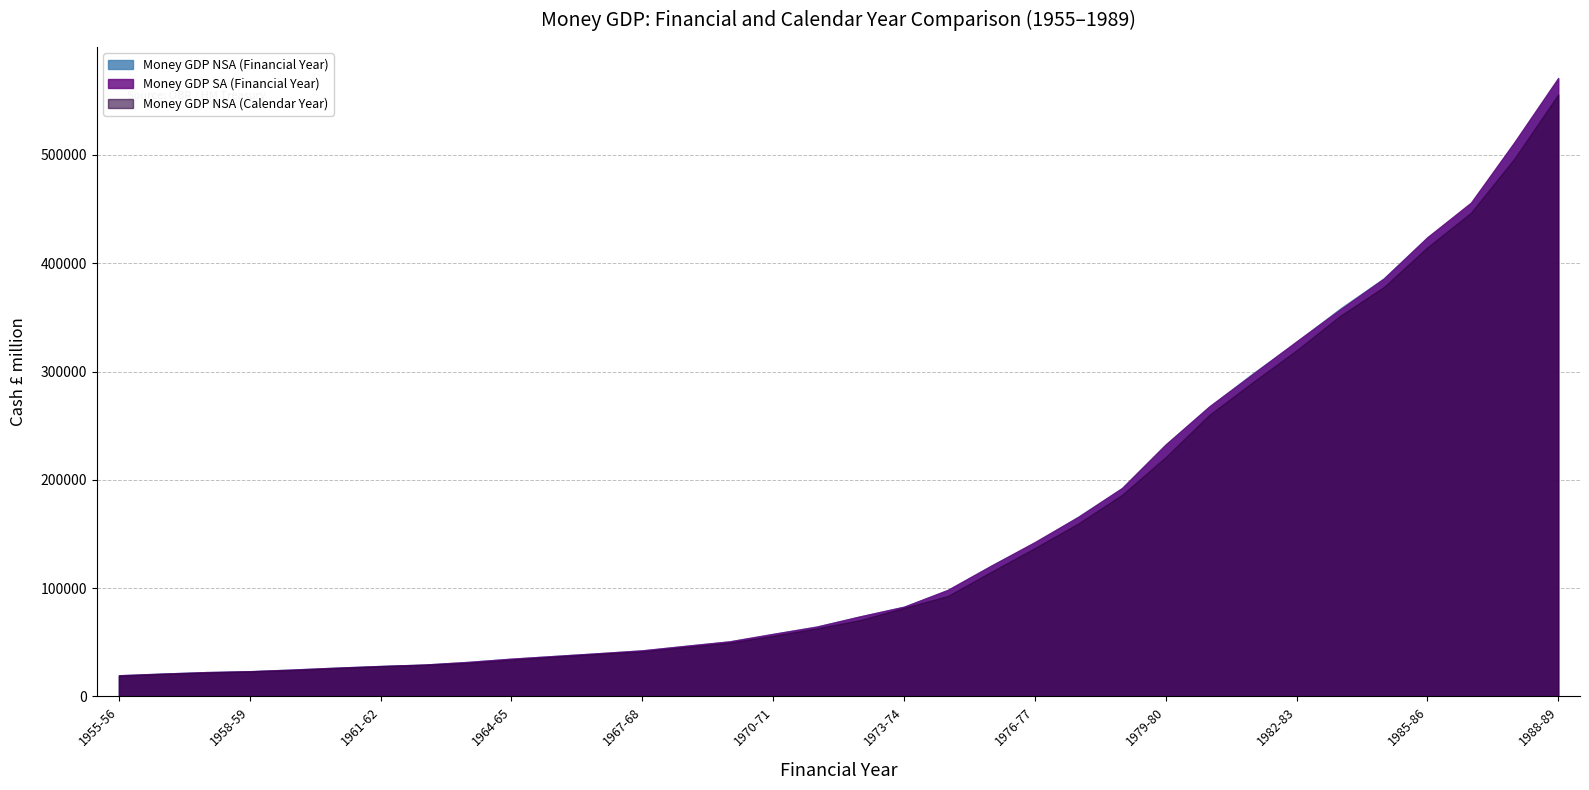

True or false: Money GDP NSA (Calendar Year) and Money GDP SA (Financial Year) intersect in this chart.

False